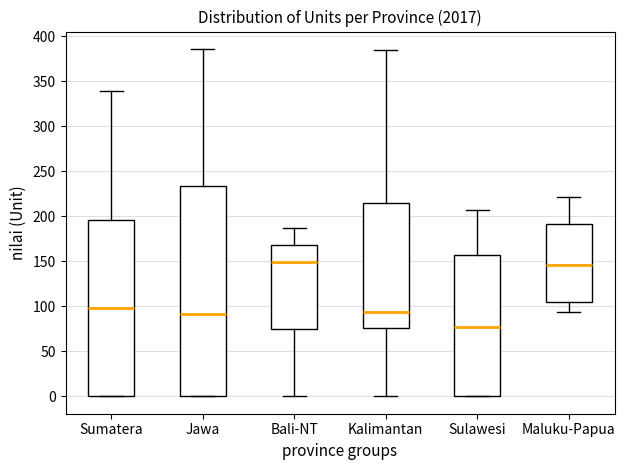

Where does the upper whisker of the box for Maluku-Papua end on the y-axis? The values are not printed on the chart, so give them approximately, as read against the axis.

220